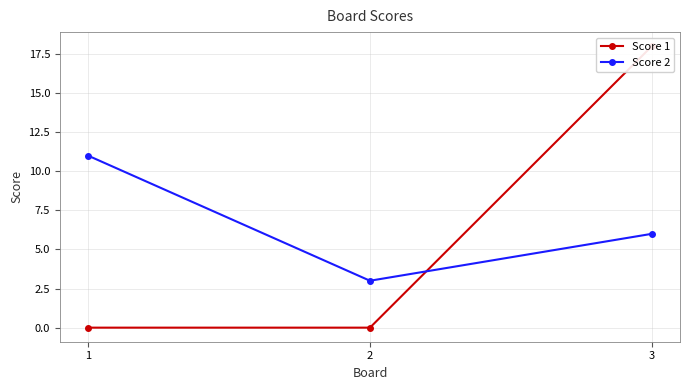

Which series has the largest range (max minus min)?

Score 1